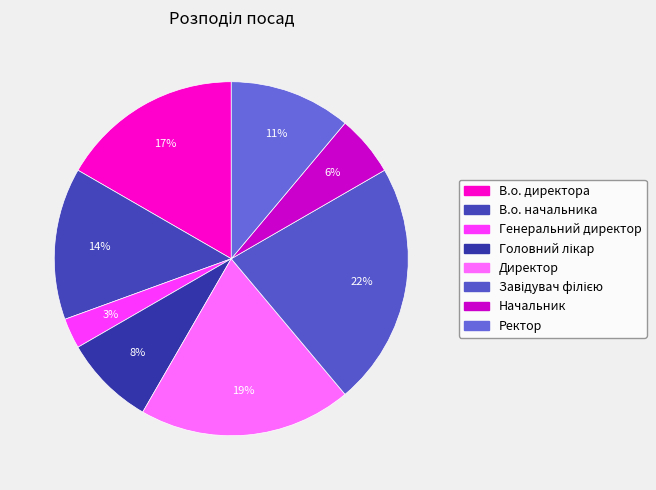

What is the ratio of the value at Директор to the value at Завідувач філією?

0.9